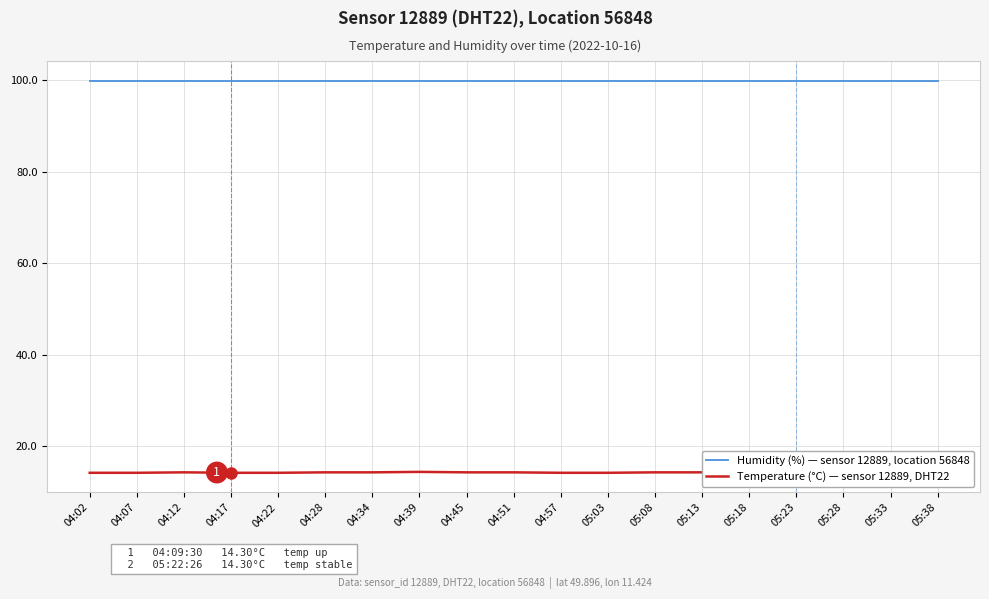

Rank the categories by Temperature (°C) — sensor 12889, DHT22 value from highest to lowest.

04:39, 05:28, 04:12, 04:28, 04:34, 04:45, 04:51, 05:08, 05:13, 05:18, 05:23, 05:33, 05:38, 04:02, 04:07, 04:17, 04:22, 04:57, 05:03